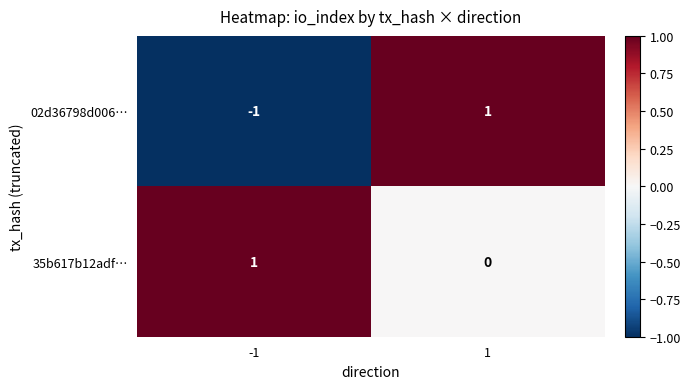

Which series has the largest total across all categories?

35b617b12adf…